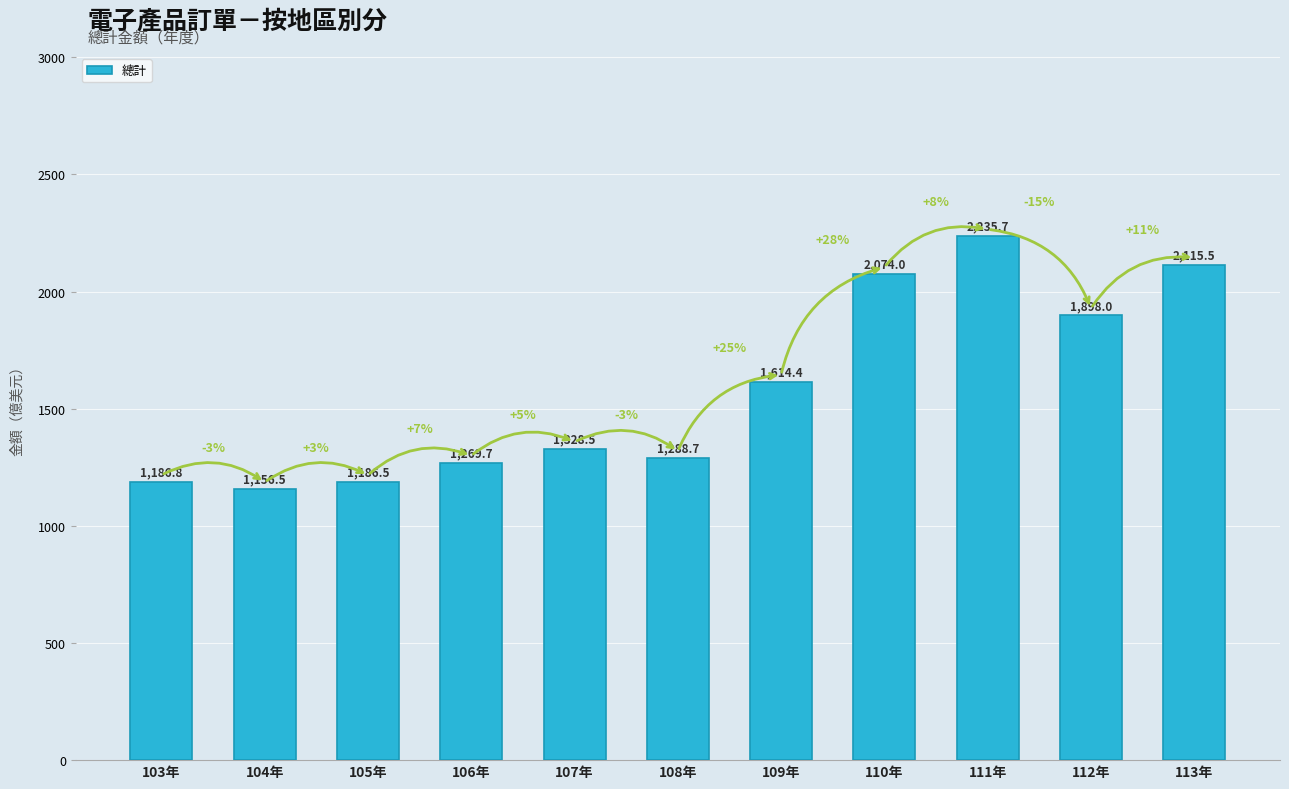

Reading right to left, transcribe all the data shown in this chart.

2115.5	1898.0	2235.7	2074.0	1614.4	1288.7	1328.5	1269.7	1186.5	1156.5	1186.8